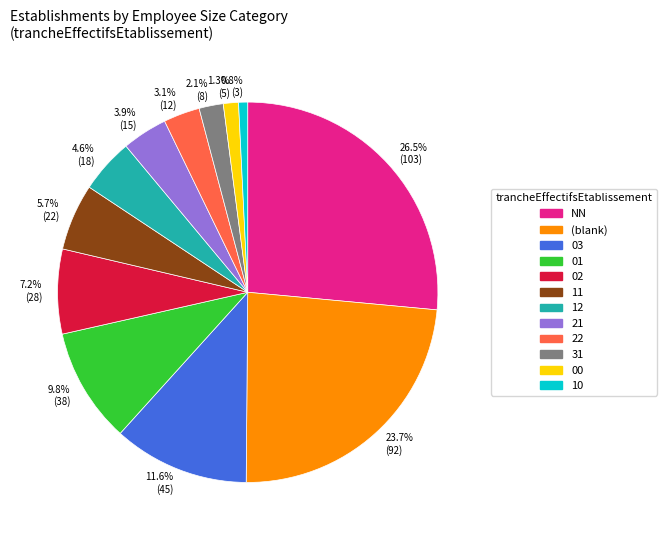

Does any single category account for the majority?

No